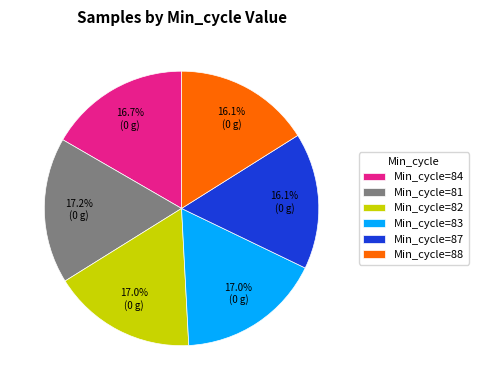

How many segments does this pie chart have?

6